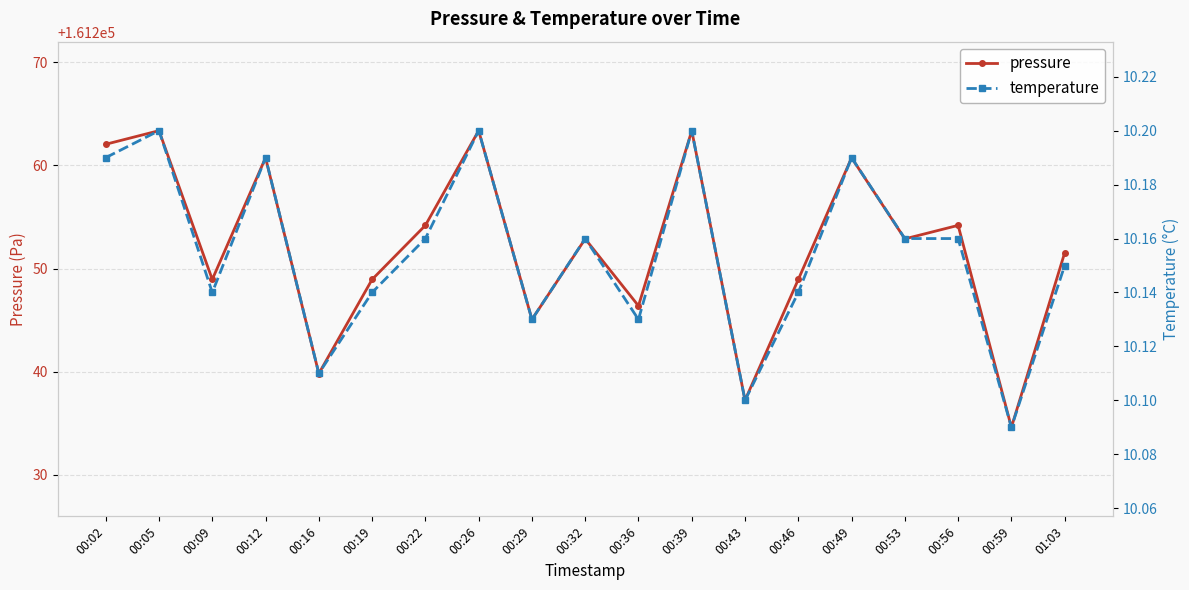

True or false: pressure and temperature intersect in this chart.

False